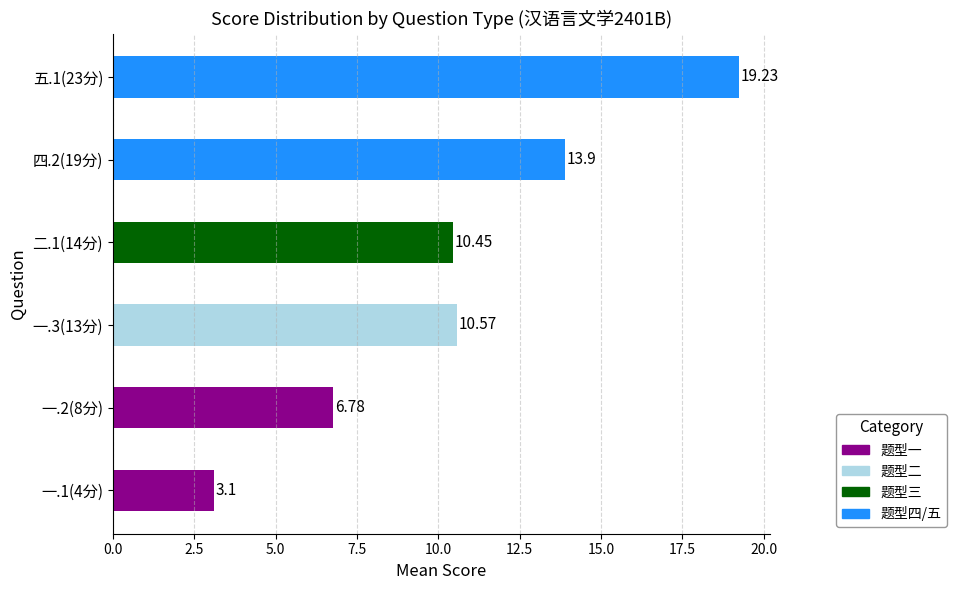

What is the difference between the values at 五.1(23分) and 一.1(4分)?

16.1